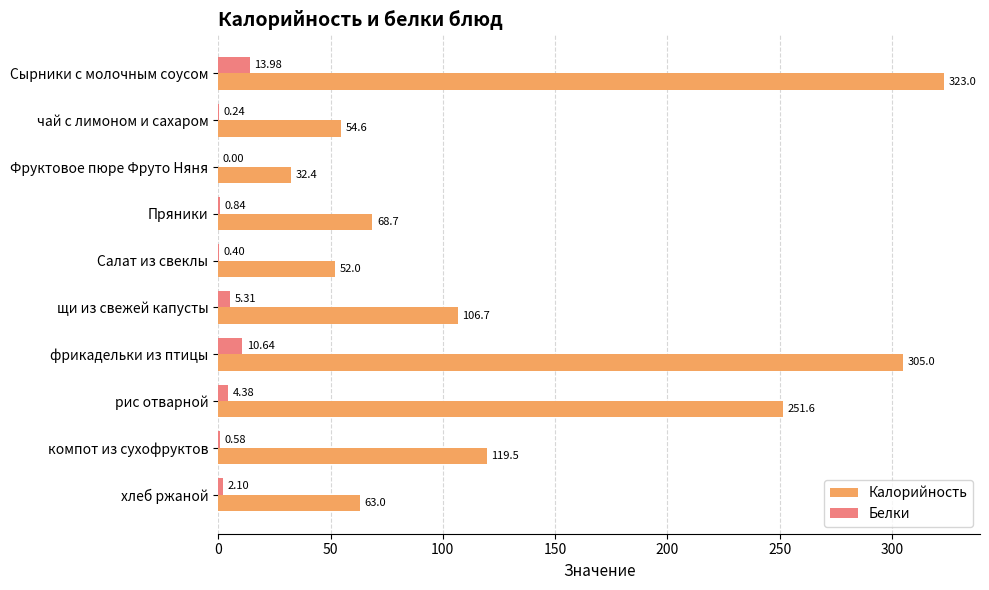

How many data points does each series have?

10